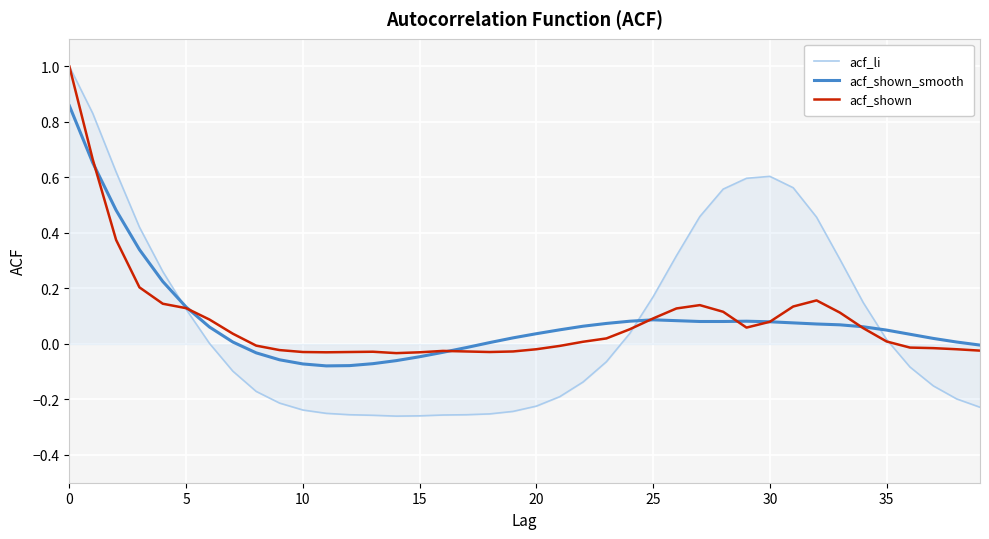

What is the greatest value displayed?

1.0